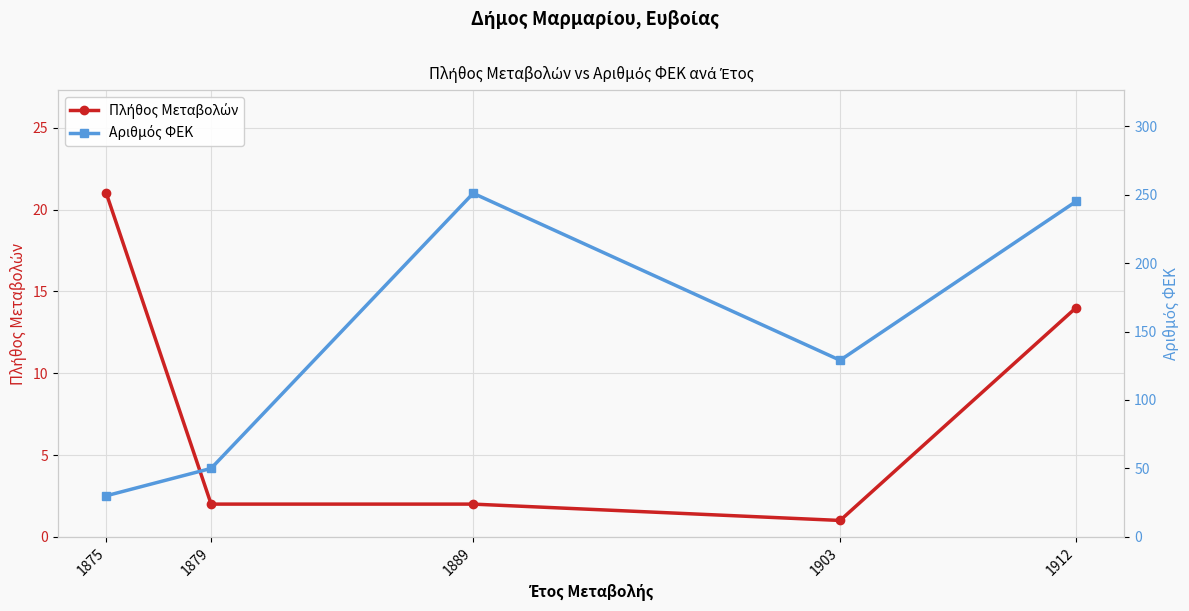

What are all the series names shown in the legend?

Πλήθος Μεταβολών, Αριθμός ΦΕΚ